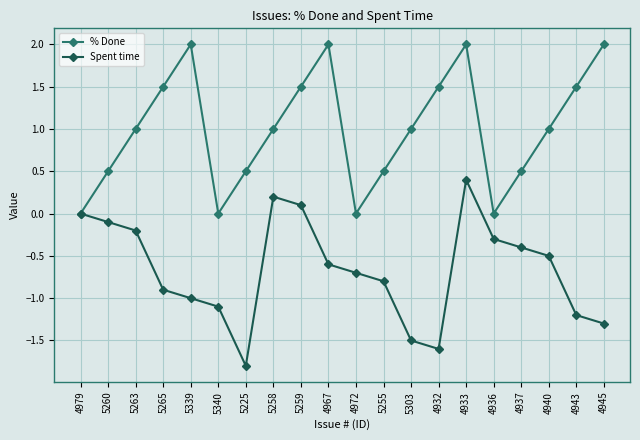

What is the minimum value for Spent time?

-1.8